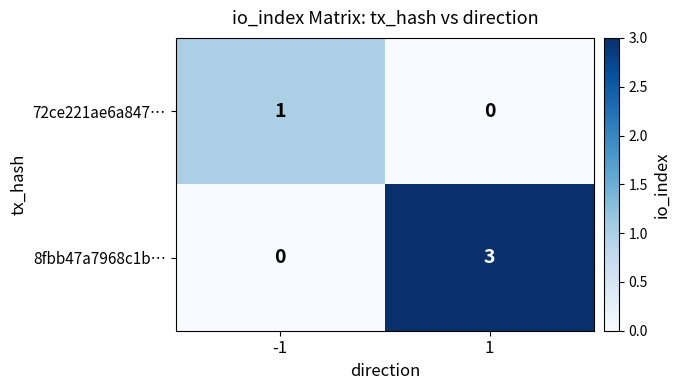

Which category has the highest value across all series?

1